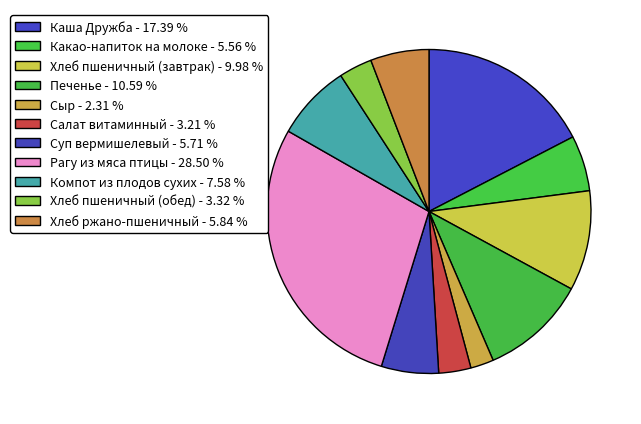

To the nearest percent, what percentage of the pie is Хлеб пшеничный (обед)?

3%